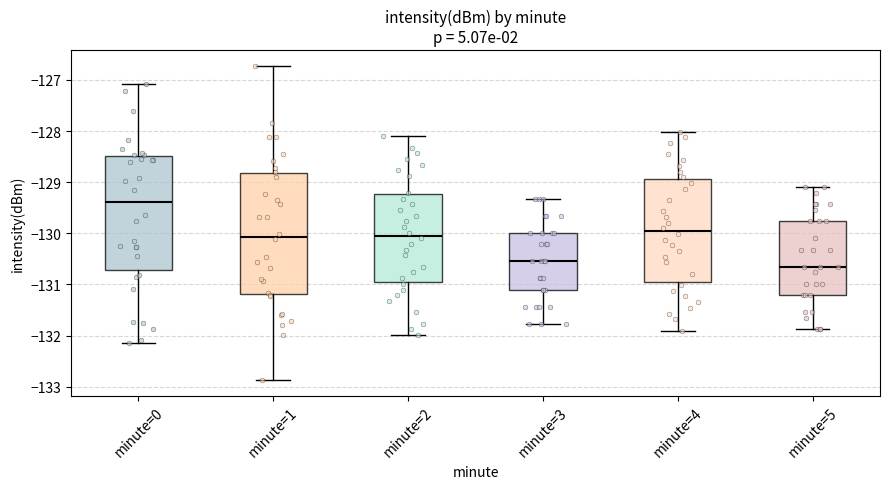

Where does the median line of the box for minute=0 sit on the y-axis? The values are not printed on the chart, so give them approximately, as read against the axis.

-129.4